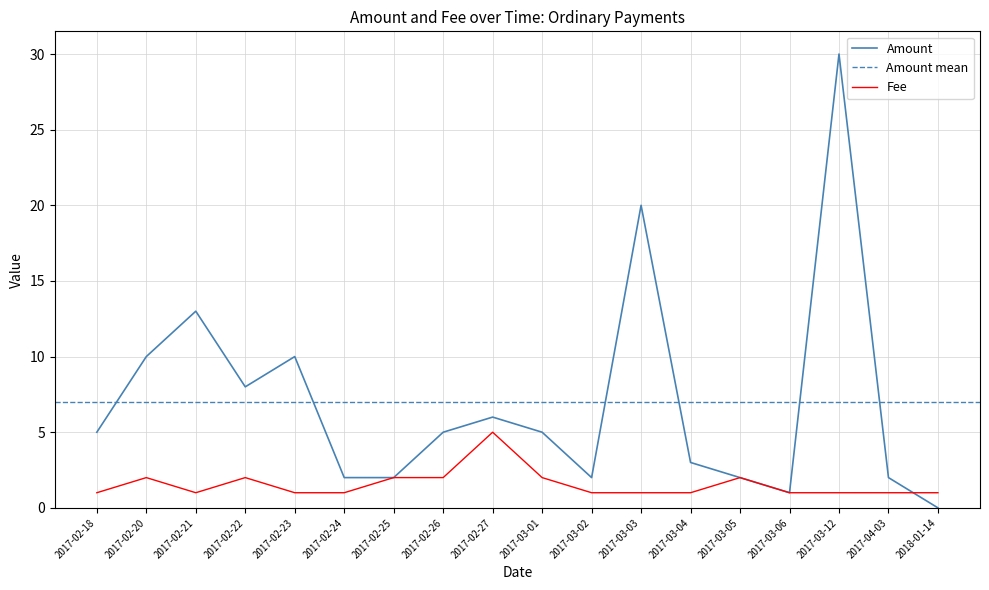

Between 2017-02-21 and 2017-03-06, which series saw the biggest shift?

Amount